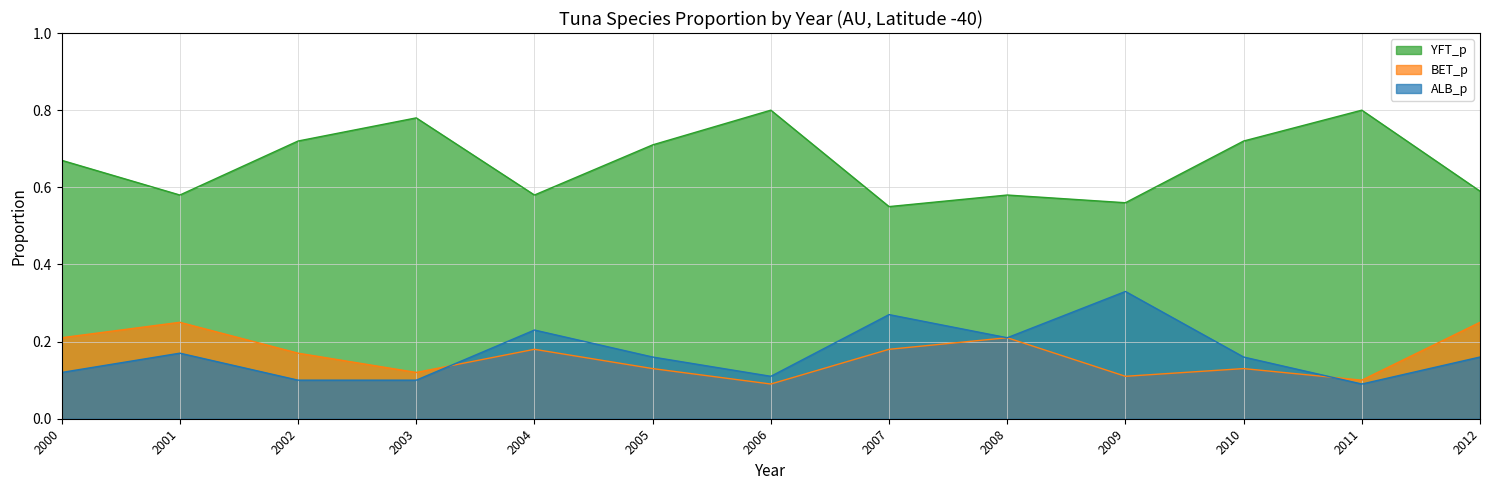

Does the chart have visible grid lines?

Yes